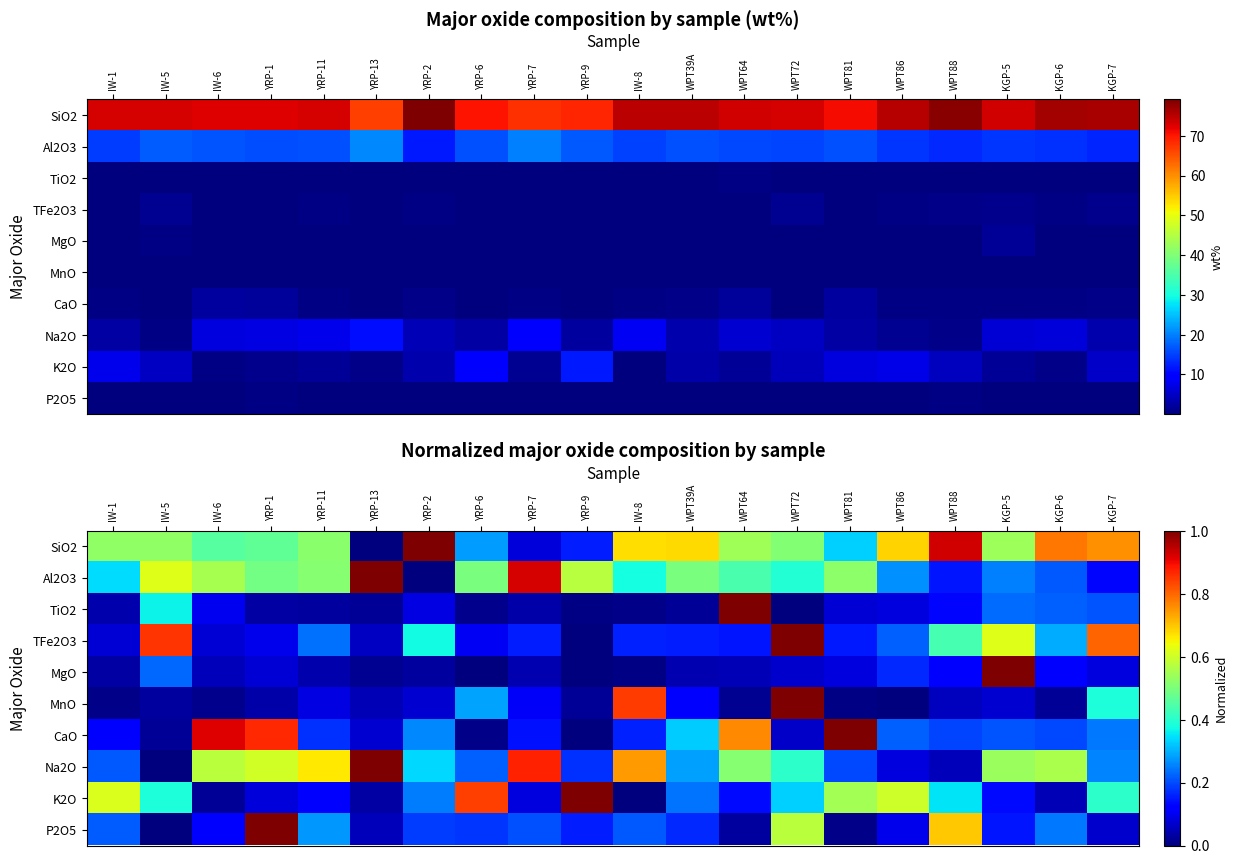

Rank the series at KGP-6 from lowest to highest value.

MnO, K2O, MgO, CaO, Al2O3, TiO2, P2O5, TFe2O3, Na2O, SiO2